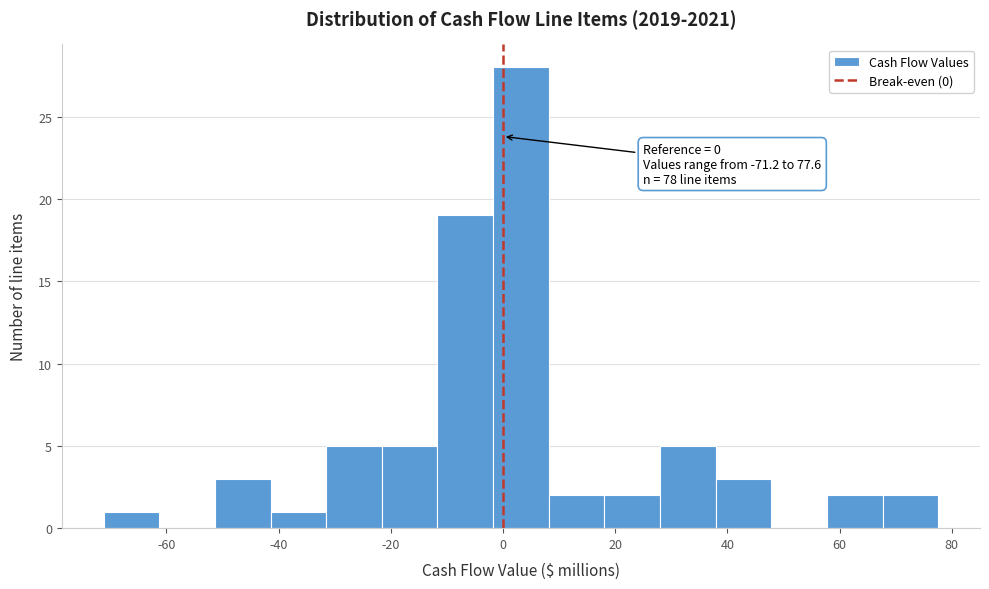

Which range on the x-axis has the tallest bar?

-2 to 8